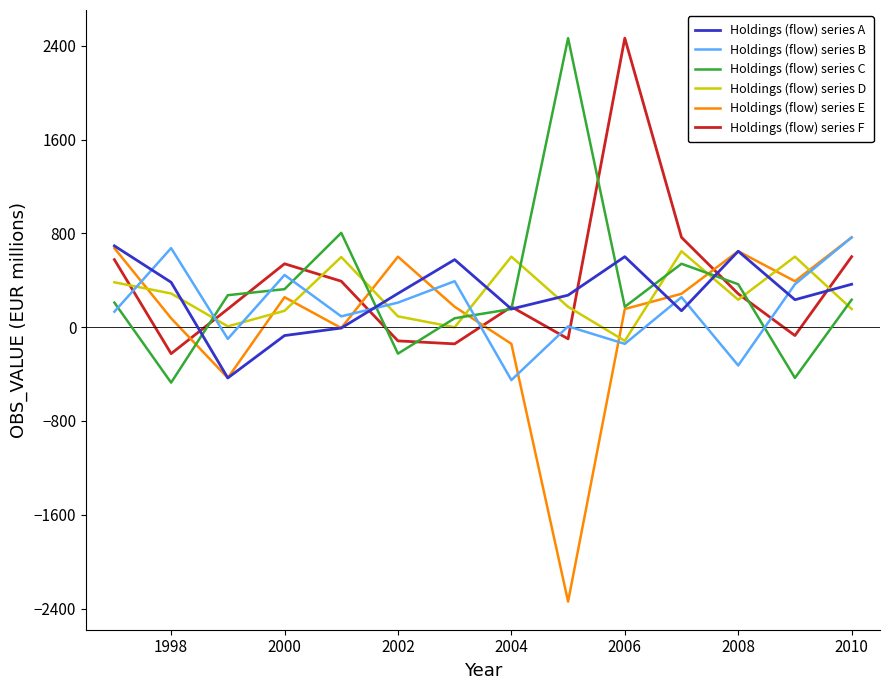

What is the minimum value shown in the chart?

-2340.6